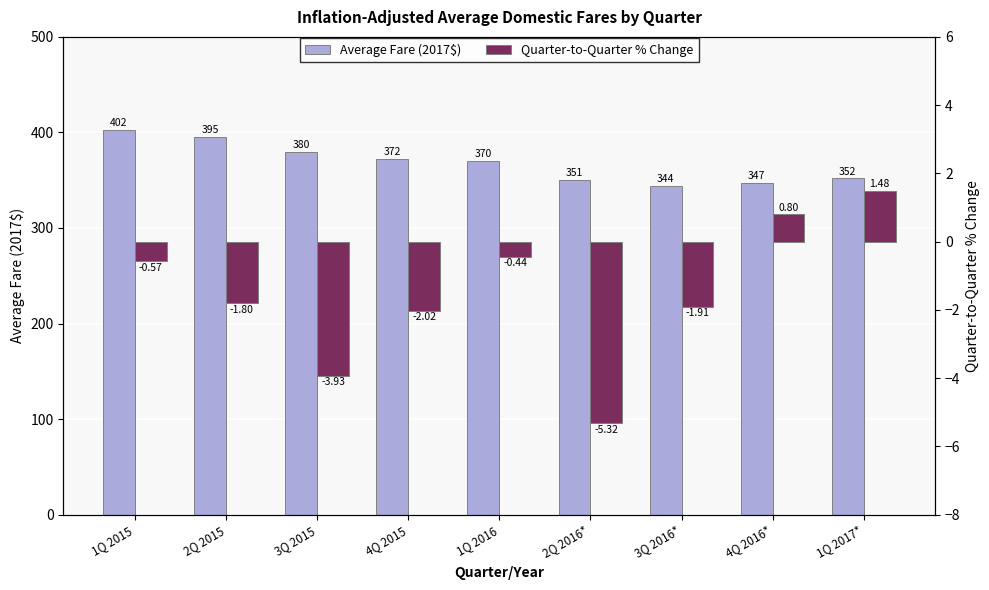

Reading left to right, extract all data points from this chart.

Average Fare (2017$): 1Q 2015=402.5	2Q 2015=395.2	3Q 2015=379.7	4Q 2015=372.0	1Q 2016=370.4	2Q 2016*=350.7	3Q 2016*=344.0	4Q 2016*=346.7	1Q 2017*=351.8
Quarter-to-Quarter % Change: 1Q 2015=-0.6	2Q 2015=-1.8	3Q 2015=-3.9	4Q 2015=-2.0	1Q 2016=-0.4	2Q 2016*=-5.3	3Q 2016*=-1.9	4Q 2016*=0.8	1Q 2017*=1.5